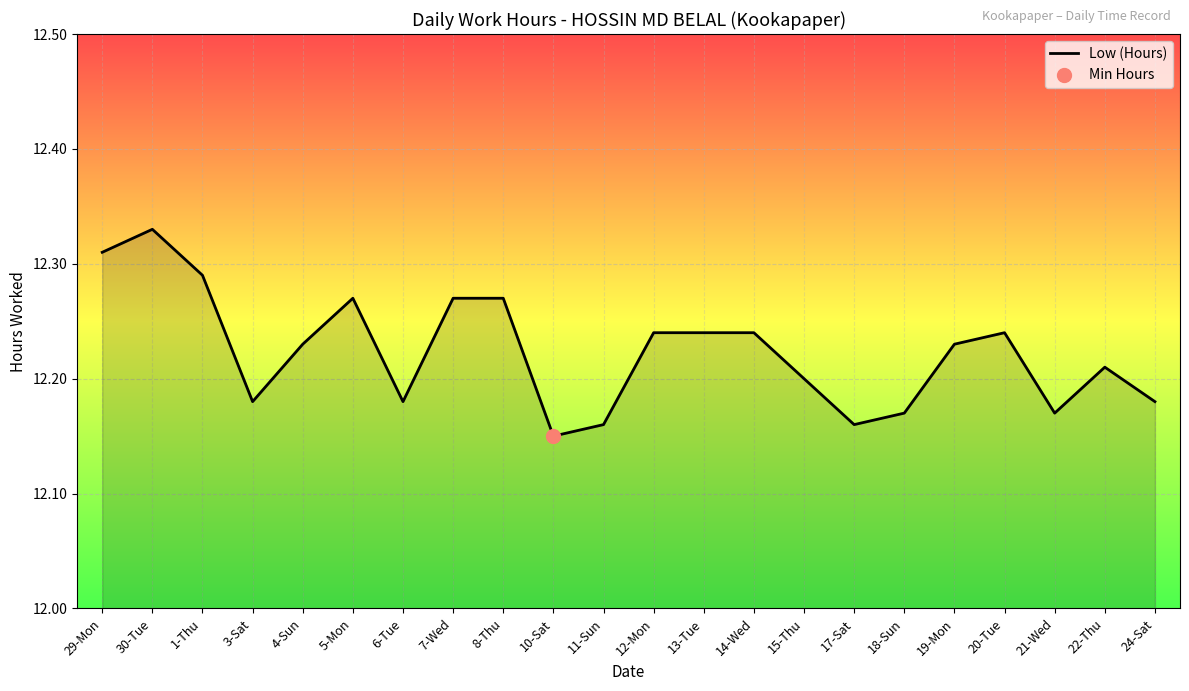

Between 18-Sun and 24-Sat, which is larger?

24-Sat